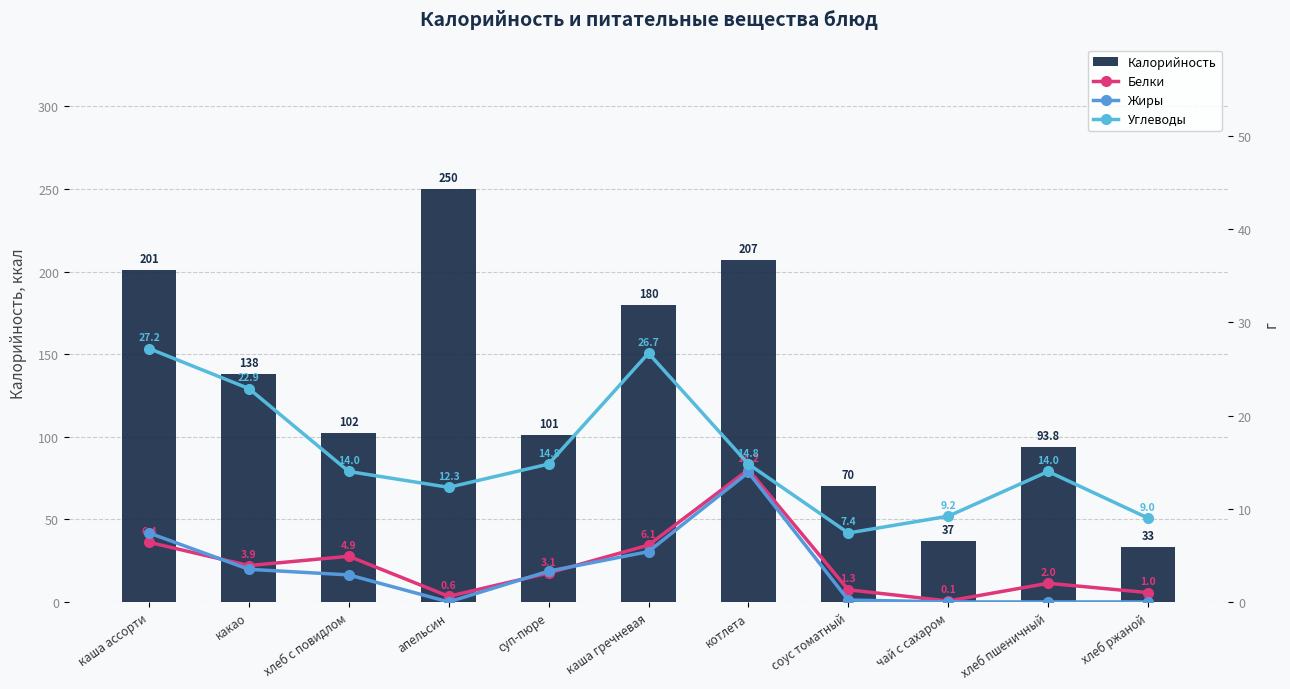

Which label corresponds to the largest value in the chart?

апельсин